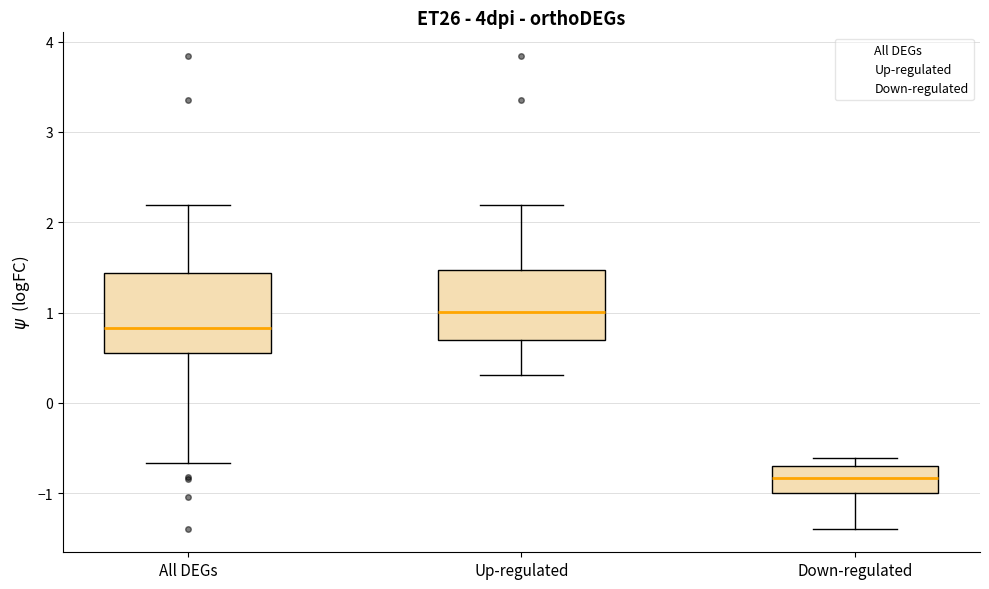

Where is the lower edge of the box for Up-regulated on the y-axis? The values are not printed on the chart, so give them approximately, as read against the axis.

0.7